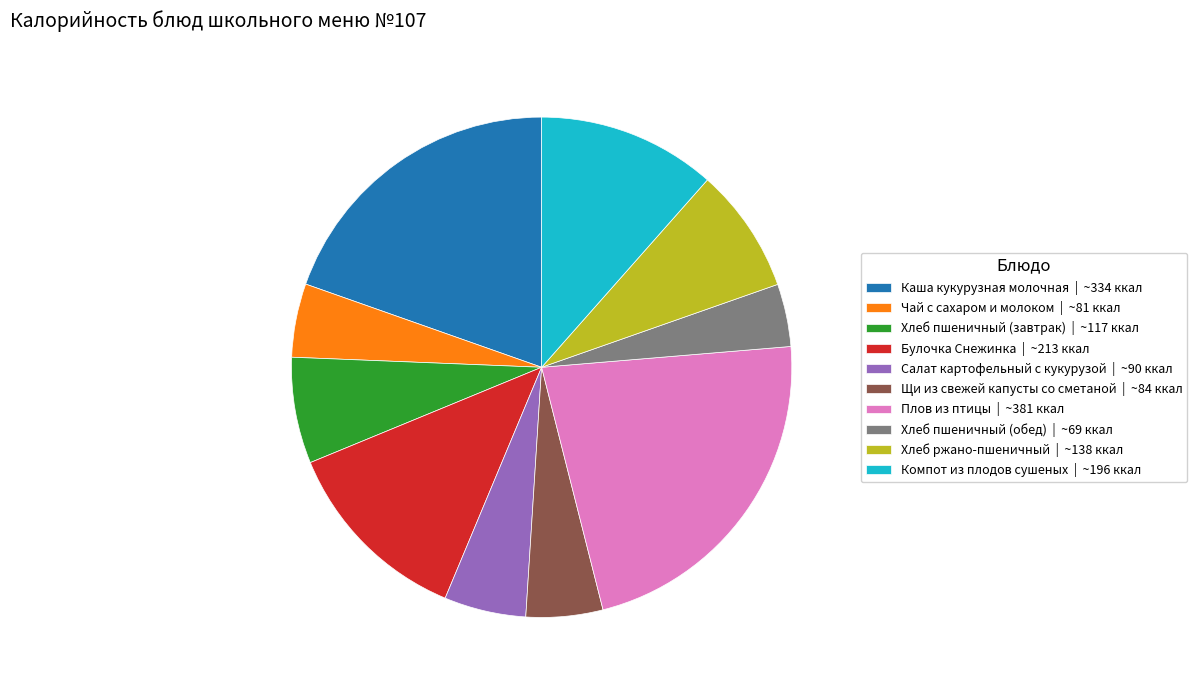

Count the number of slices in the pie.

10